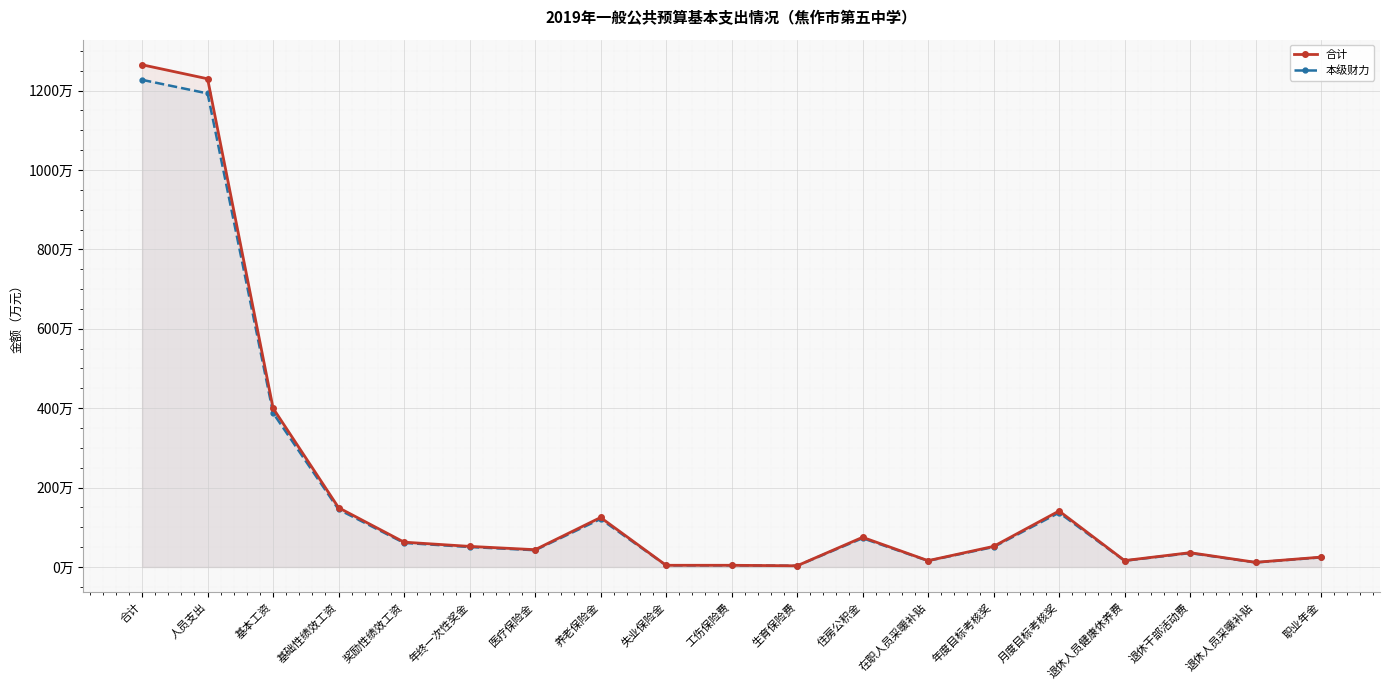

What is the difference between the 合计 values at 生育保险费 and 养老保险金?

121.6